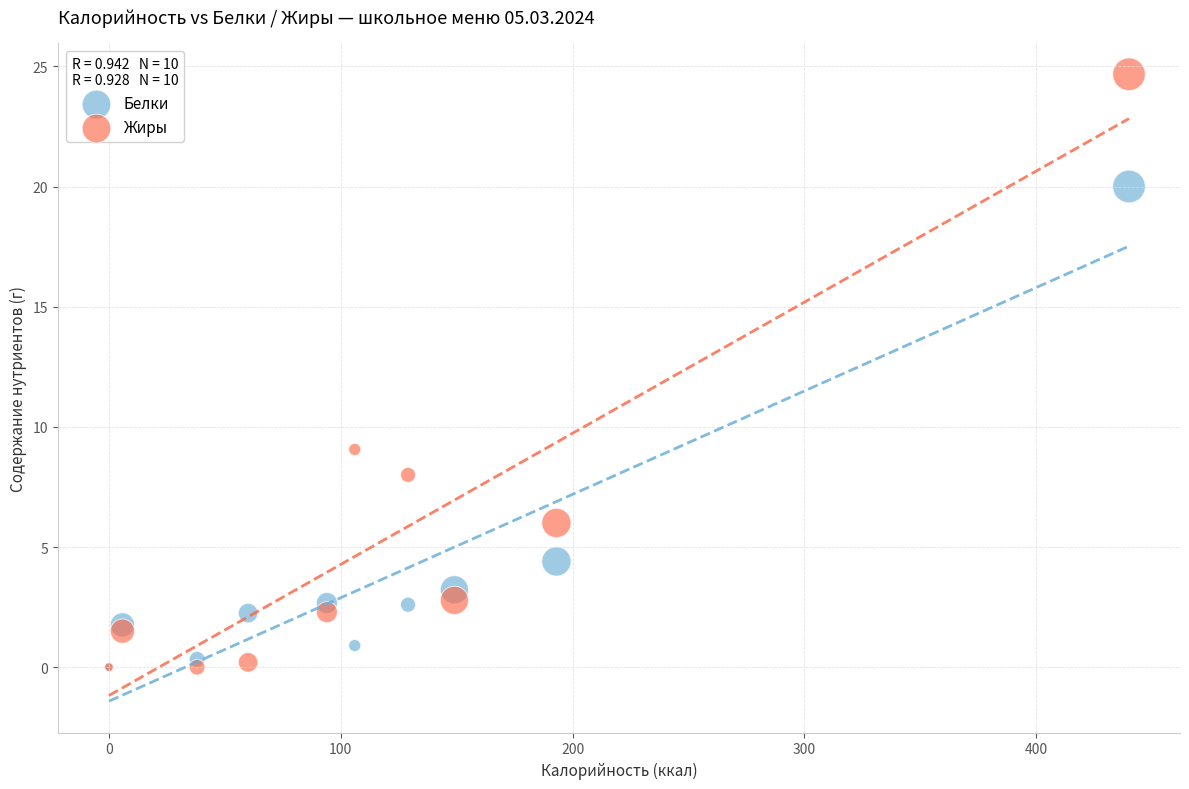

In the Жиры series, what Y value is closest to 12?

9.1